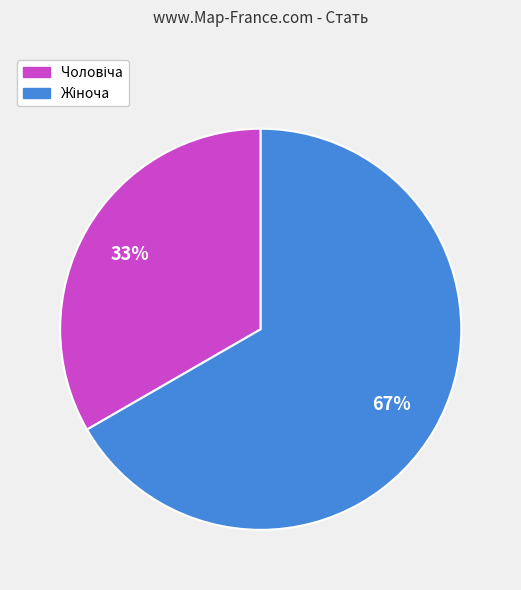

Is there any slice that represents more than half of the pie?

Yes